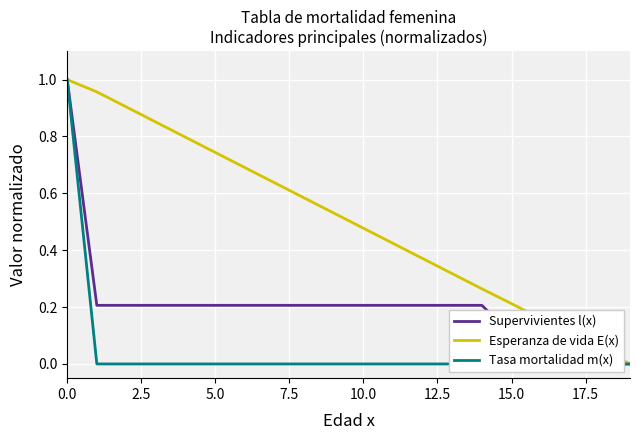

What is the label of the 11th point from the right?

9